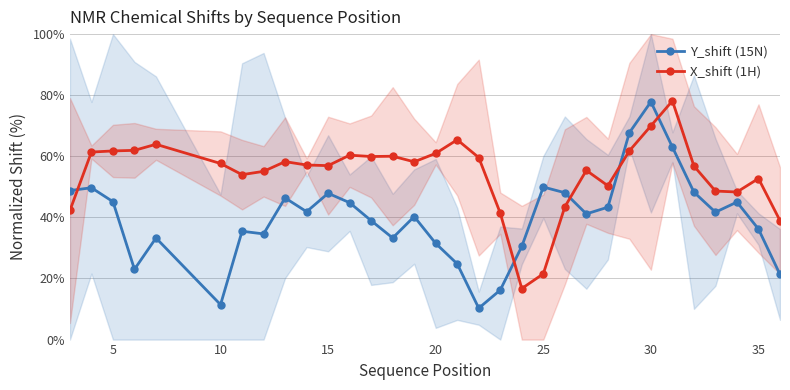

What is the value of the X_shift (1H) point at the 31st from the left?

54.0